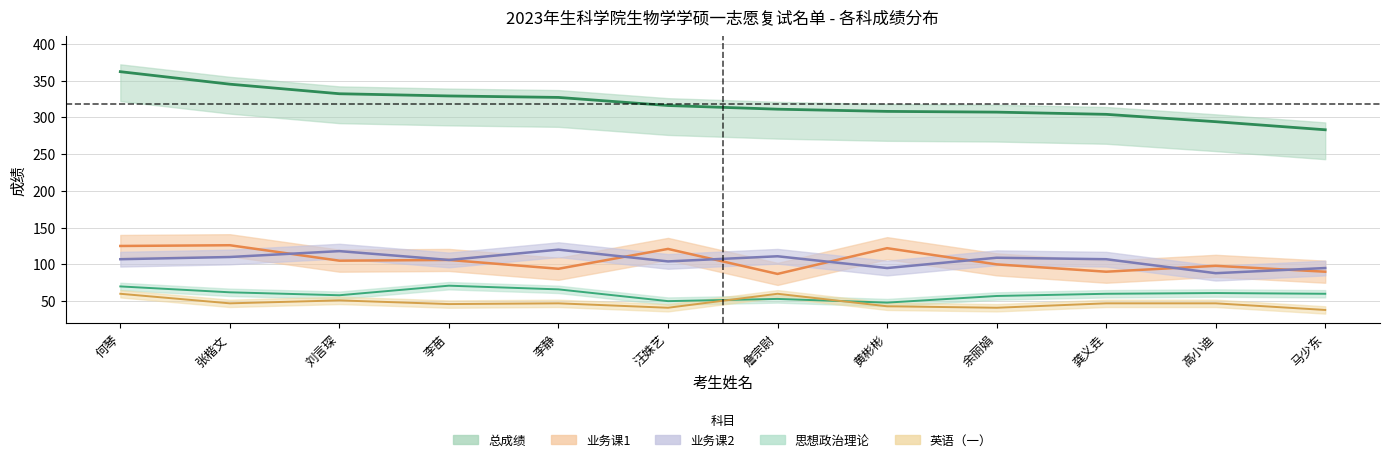

True or false: 总成绩 has more than 1 points higher than both neighbors.

False